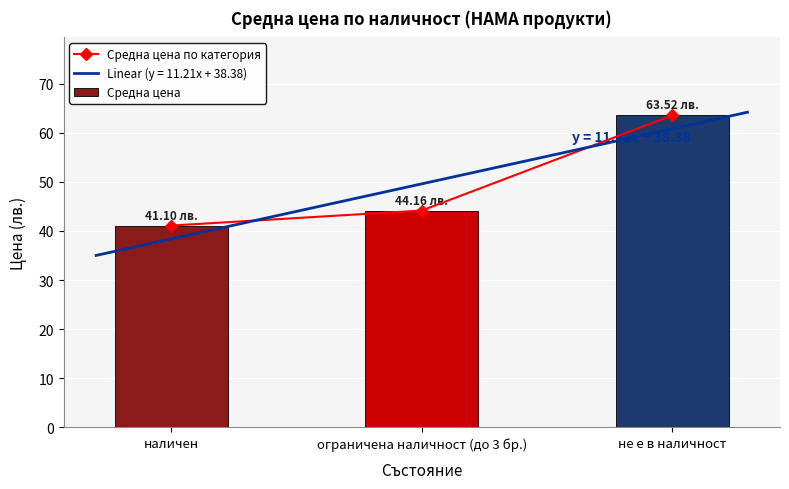

Is it true that Средна цена equals 11.1 at ограничена наличност (до 3 бр.)?

False